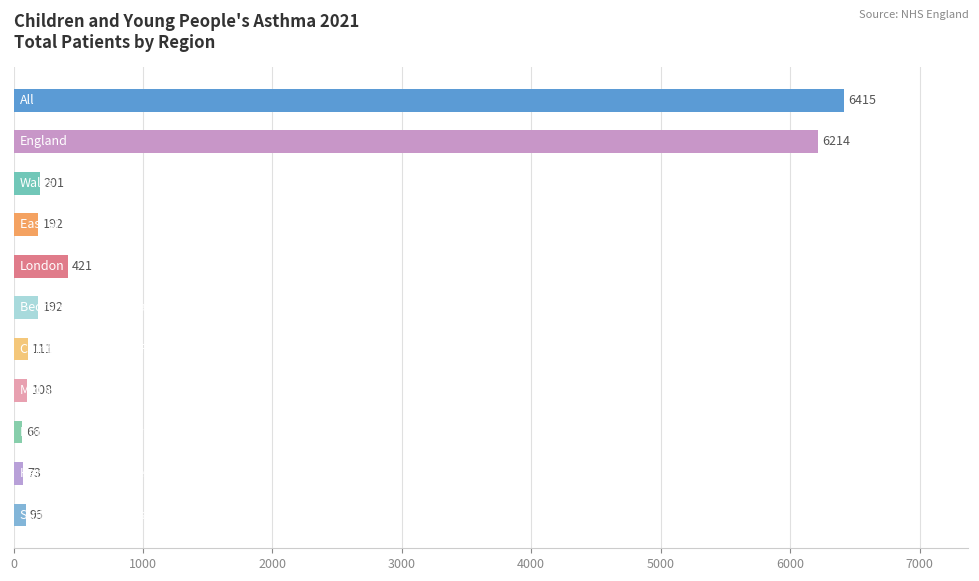

What is the greatest value displayed?

6415